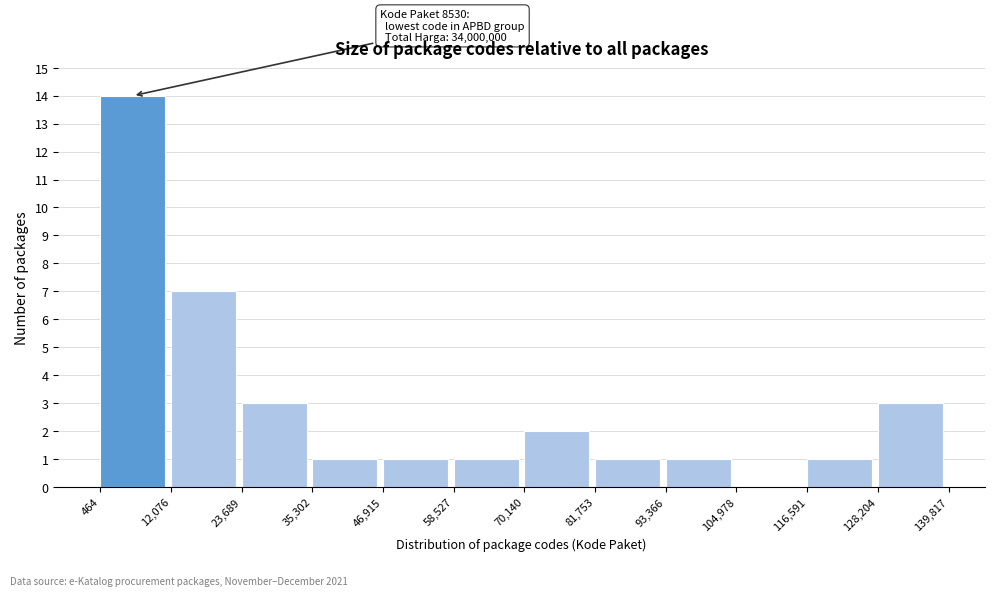

Which range on the x-axis has the tallest bar?

464 to 12,076